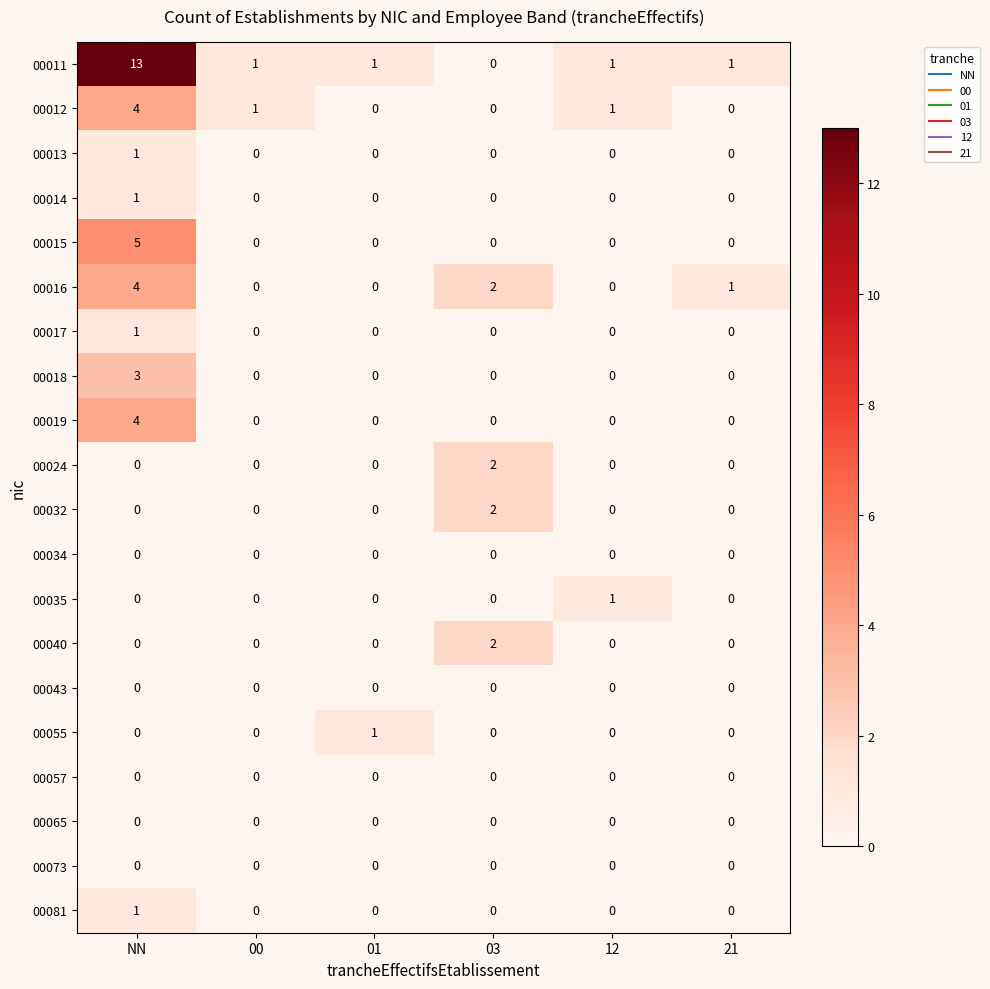

At which category does the chart reach its peak across all series?

NN